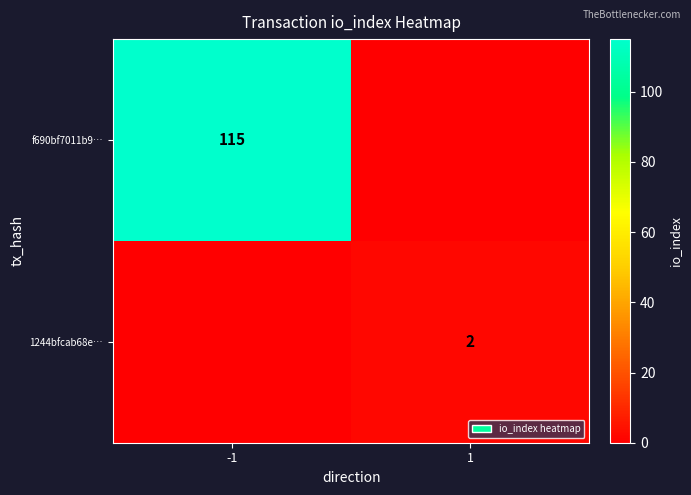

The 1244bfcab68e… series shows 3 at 1. True or false?

False